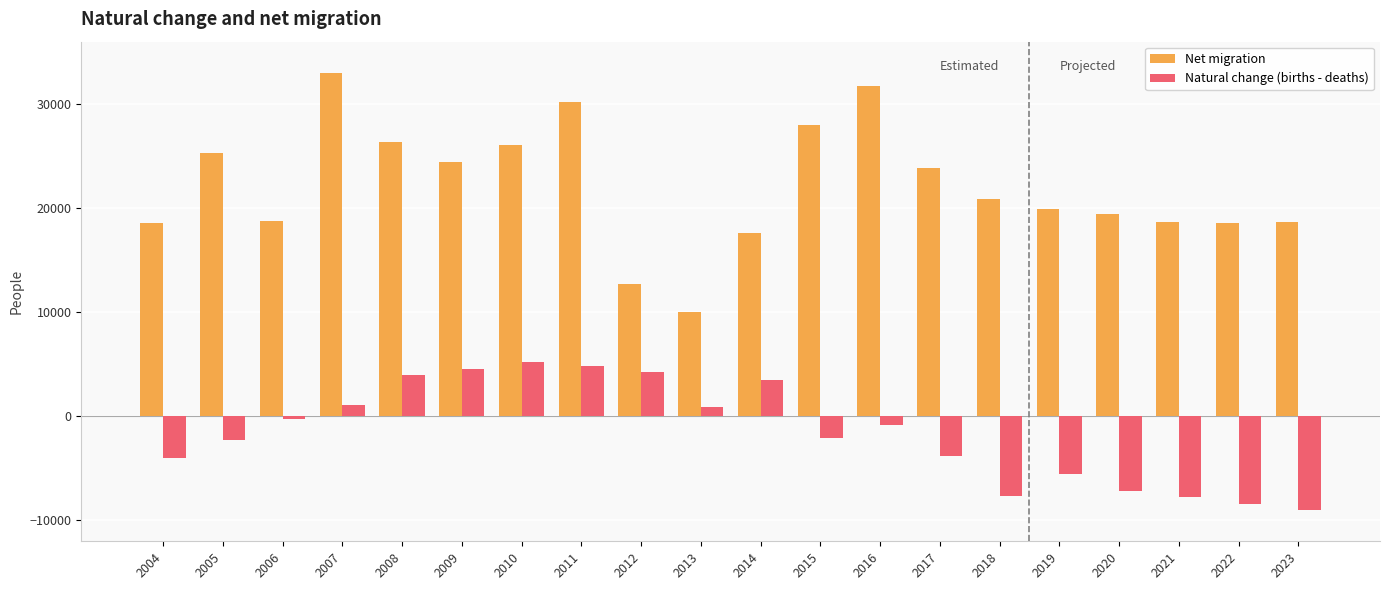

What is the average value of the Natural change (births - deaths) series?

-1522